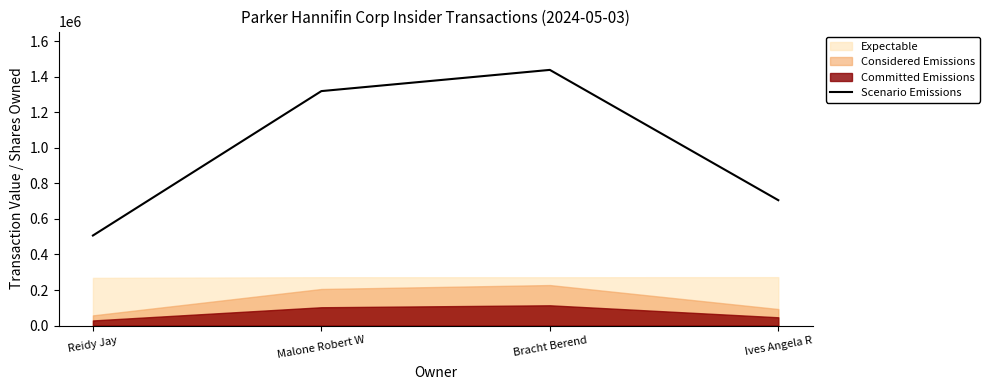

How many values are below 1320067?

2